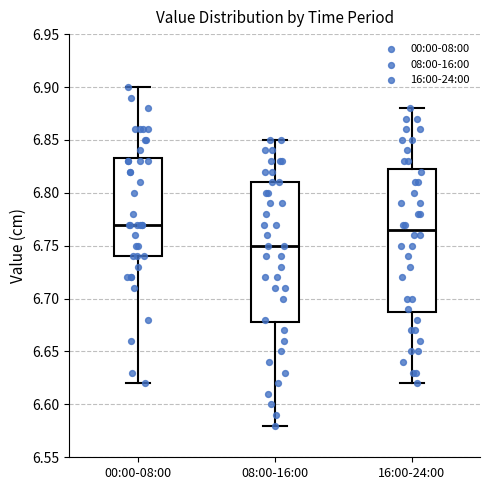

Where does the lower whisker of the box for 00:00-08:00 end on the y-axis? The values are not printed on the chart, so give them approximately, as read against the axis.

6.620